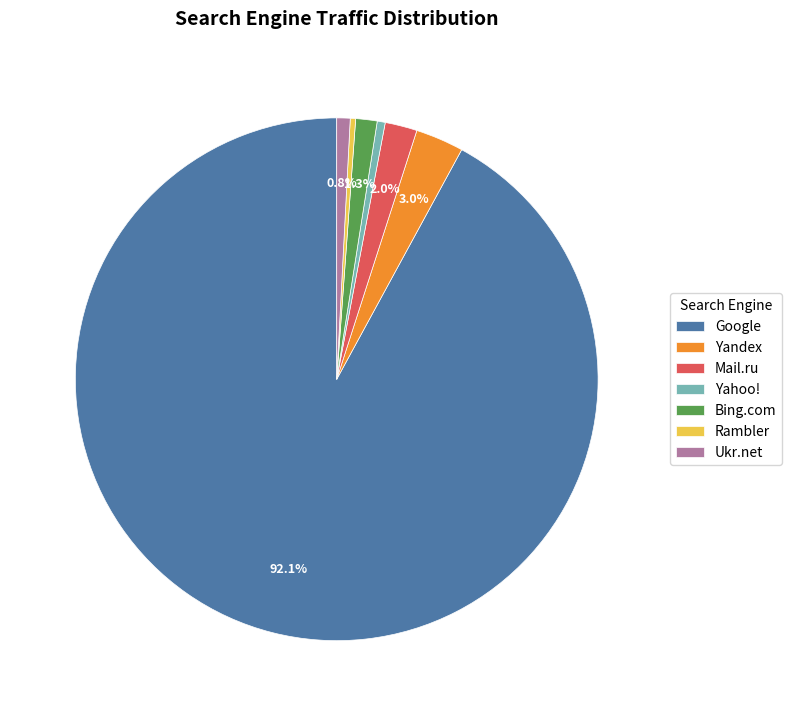

What is the ratio of the value at Mail.ru to the value at Yahoo!?

4.0